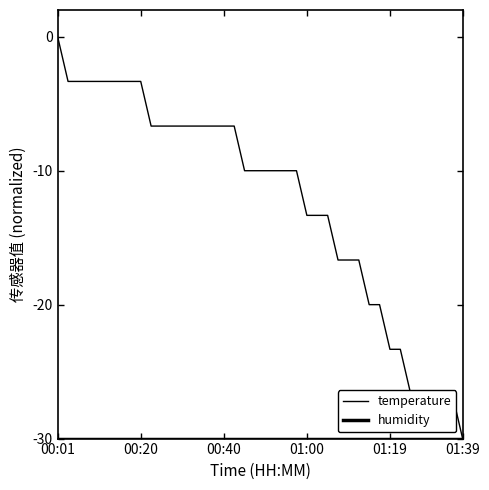

Is this an area chart (filled region under the line)?

No